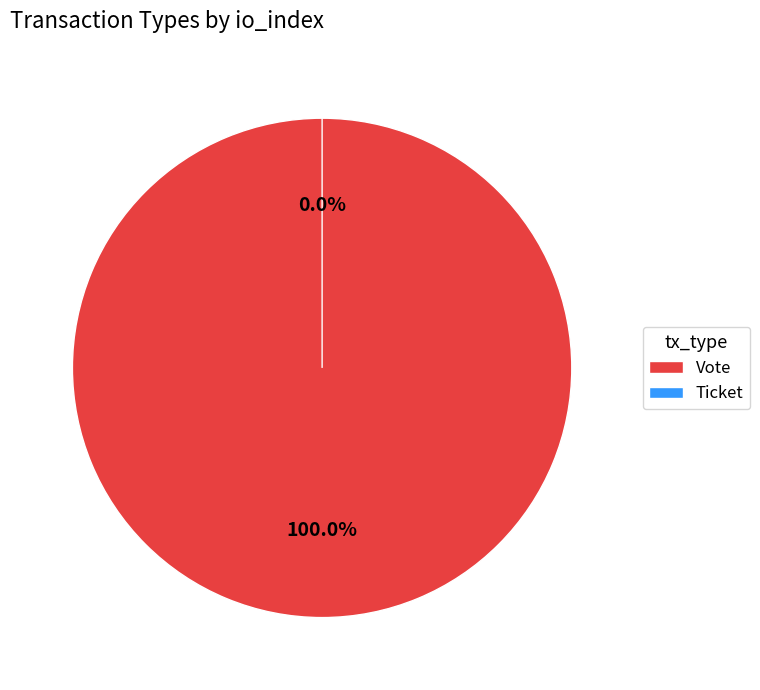

What is the change in value from Vote to Ticket?

-1